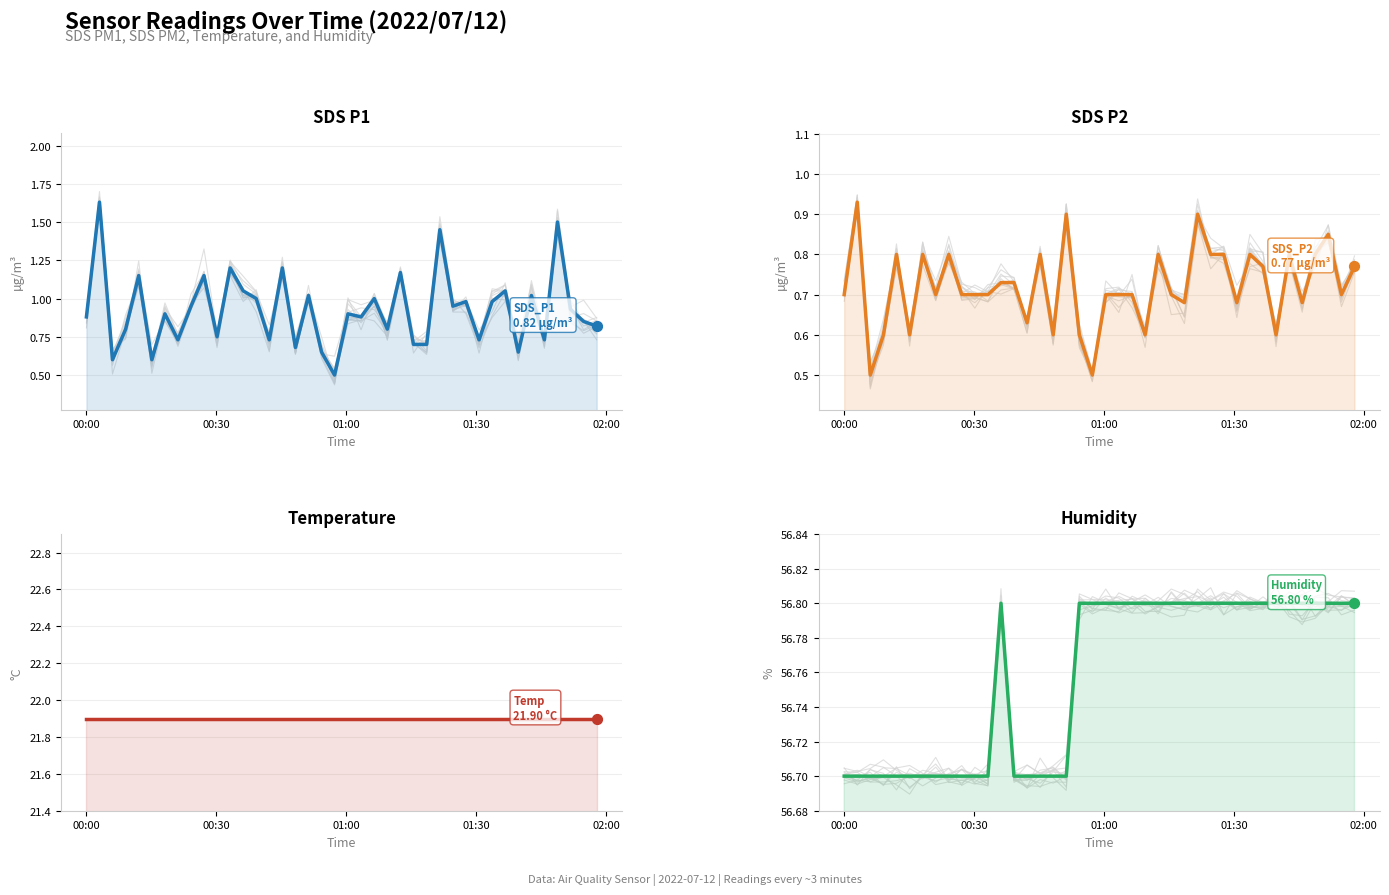

Is the value of SDS_P1 at 7 greater than the value of SDS_P2 at 33?

Yes